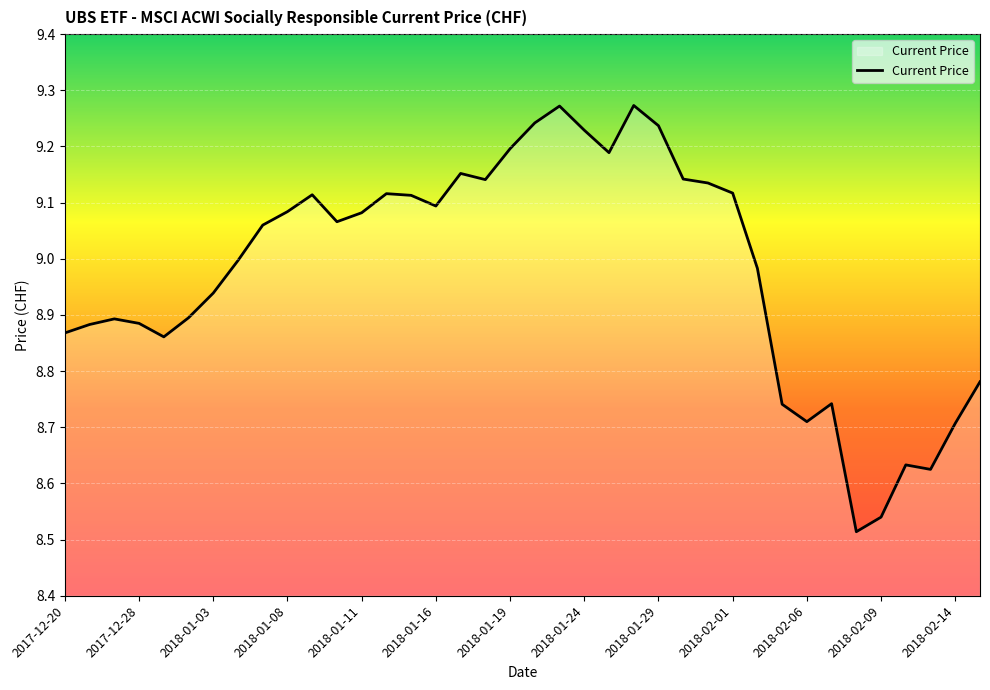

At which label is the value closest to 8?

2018-02-08